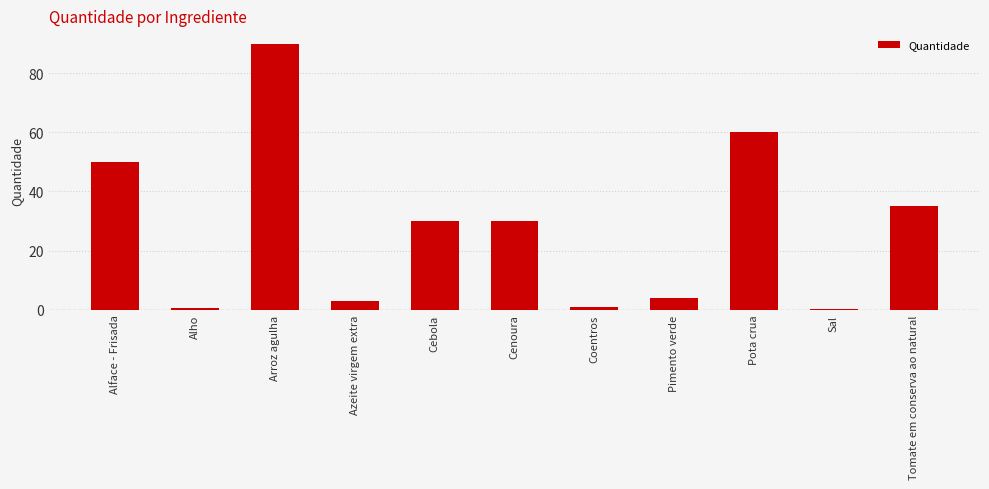

What is the maximum value shown in the chart?

90.0